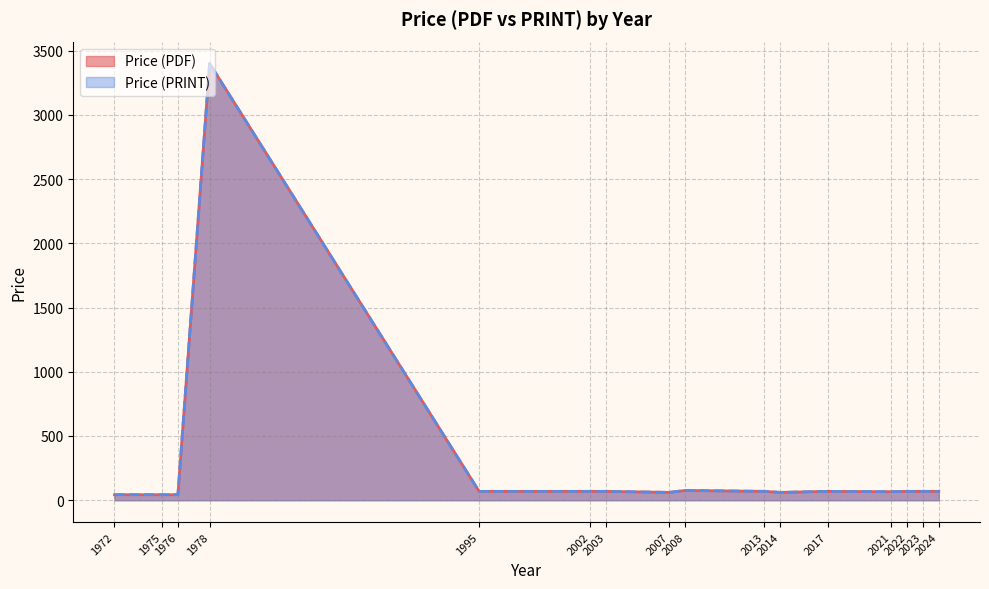

Which category has the lowest value in the Price (PRINT) series?

1972